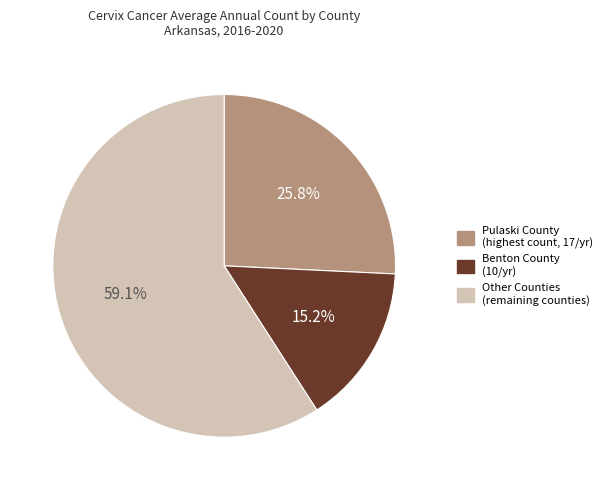

Is there a majority slice in this chart?

Yes